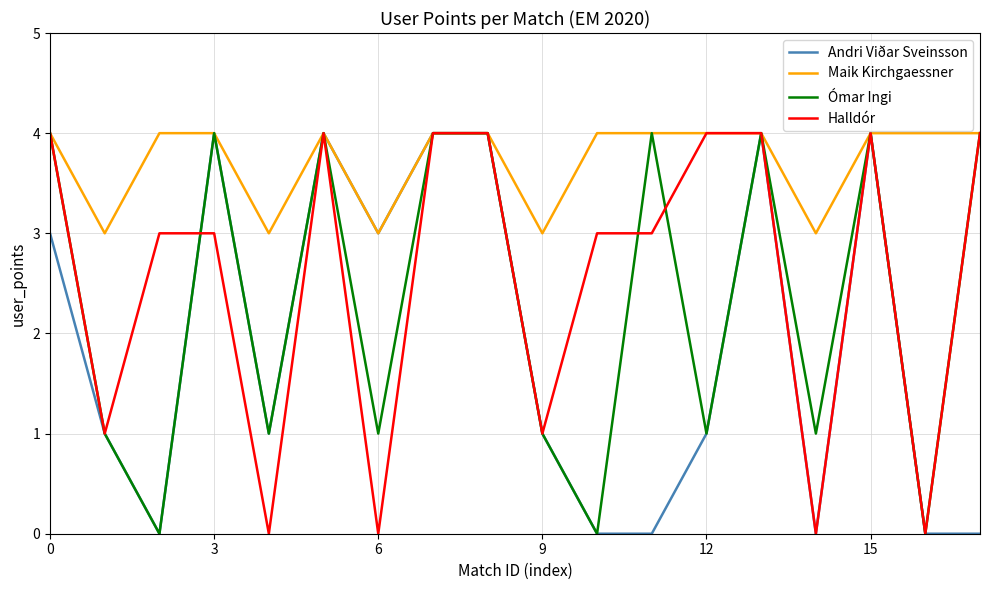

Which series has the largest total across all categories?

Maik Kirchgaessner